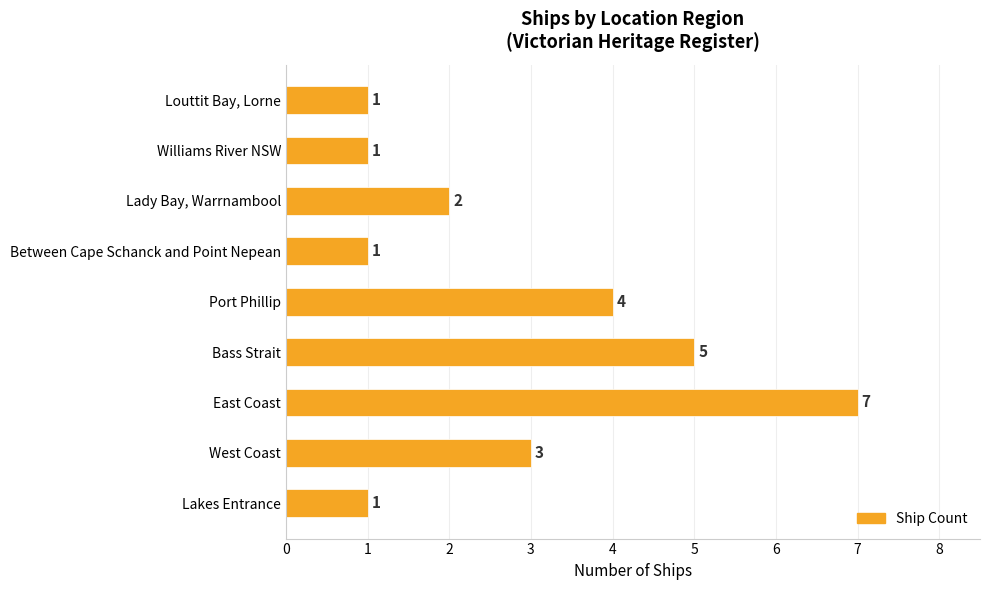

Reading top to bottom, what are all the values shown in this chart?

Louttit Bay, Lorne=1	Williams River NSW=1	Lady Bay, Warrnambool=2	Between Cape Schanck and Point Nepean=1	Port Phillip=4	Bass Strait=5	East Coast=7	West Coast=3	Lakes Entrance=1